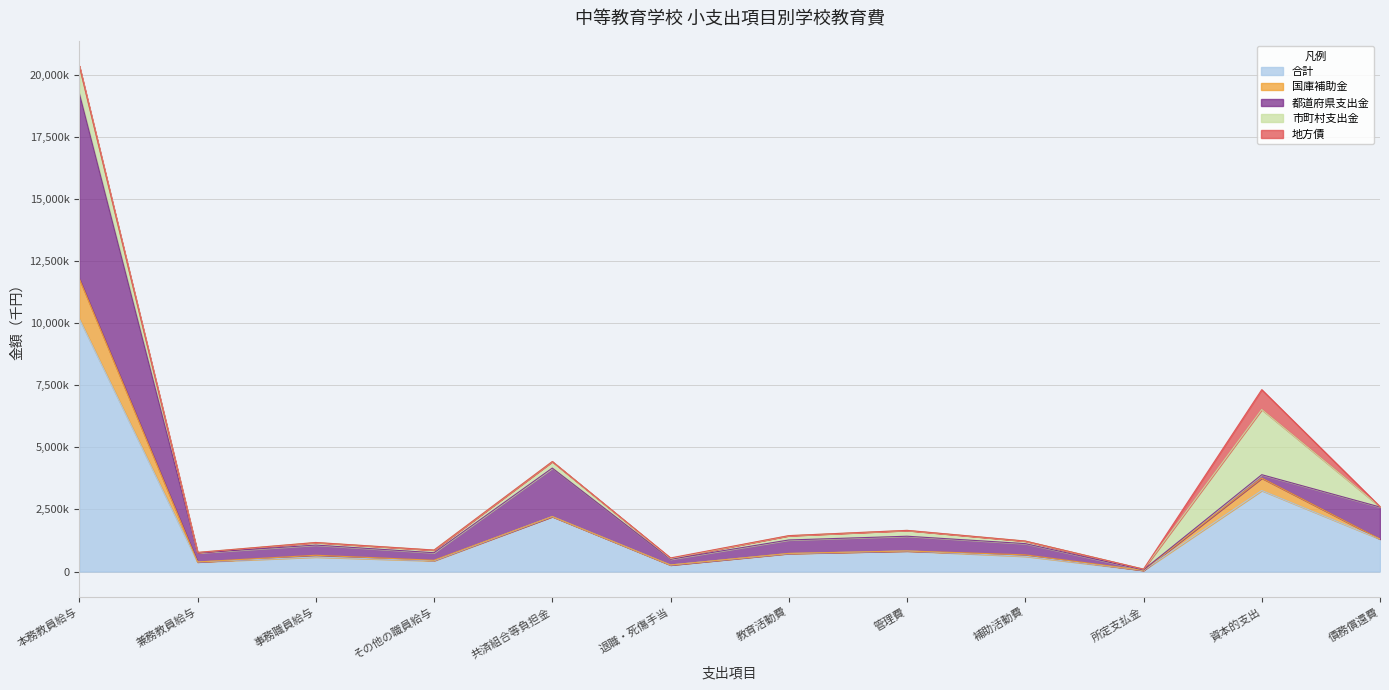

True or false: 都道府県支出金 and 地方債 cross at least once.

True